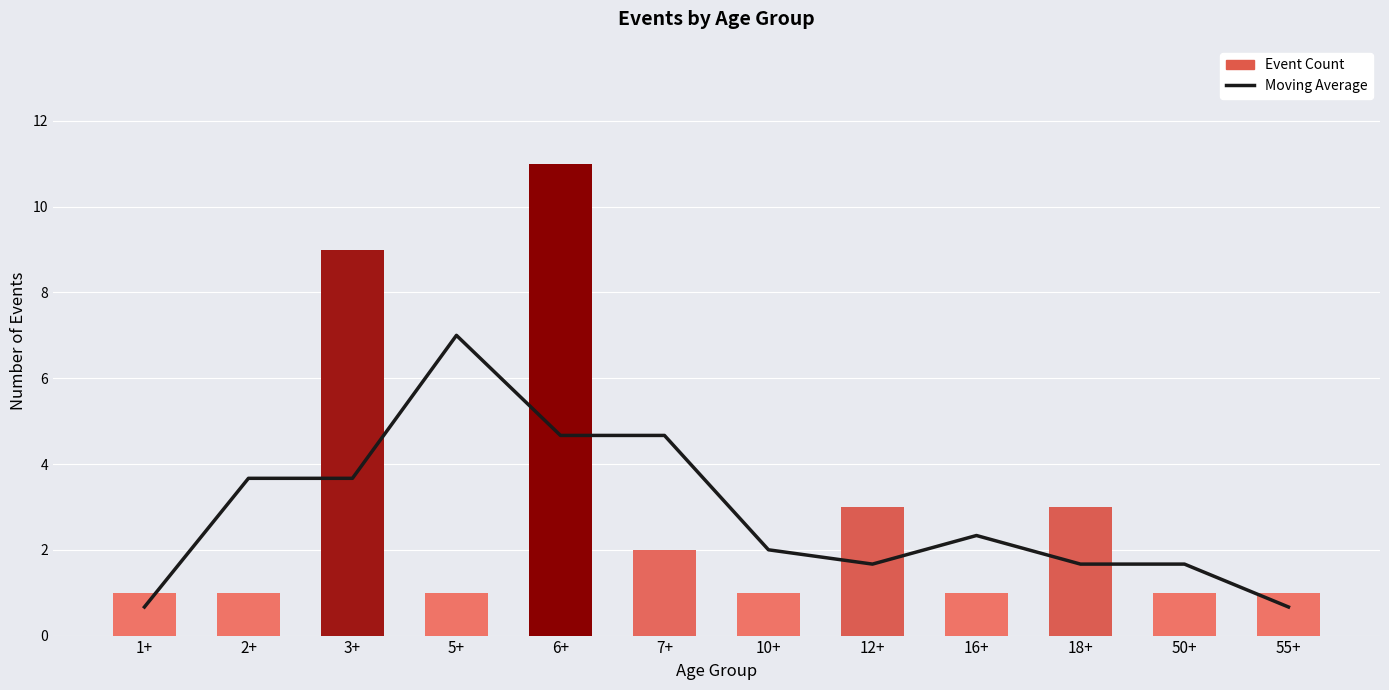

What is the sum of the Event Count values at 6+ and 12+?

14.0